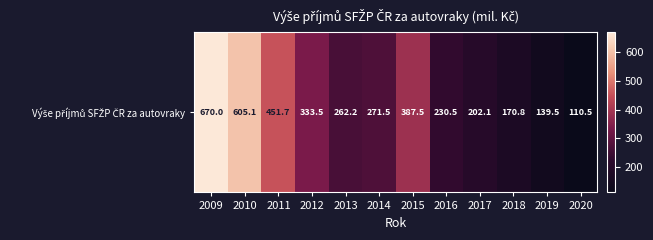

The chart shows a value of 139.5 at 2019. True or false?

True